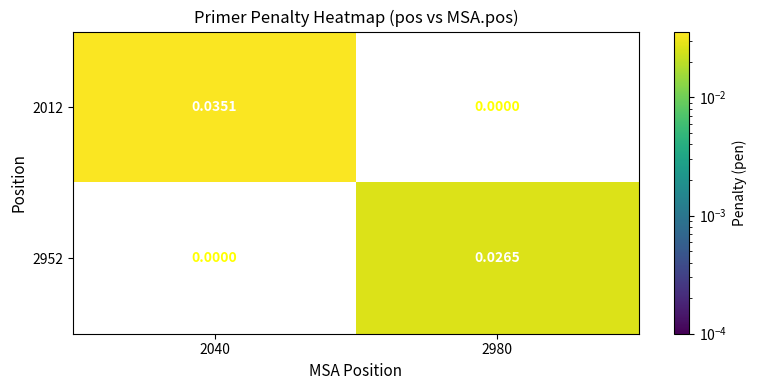

Is the value of 2952 at 2980 greater than the value of 2012 at 2040?

No